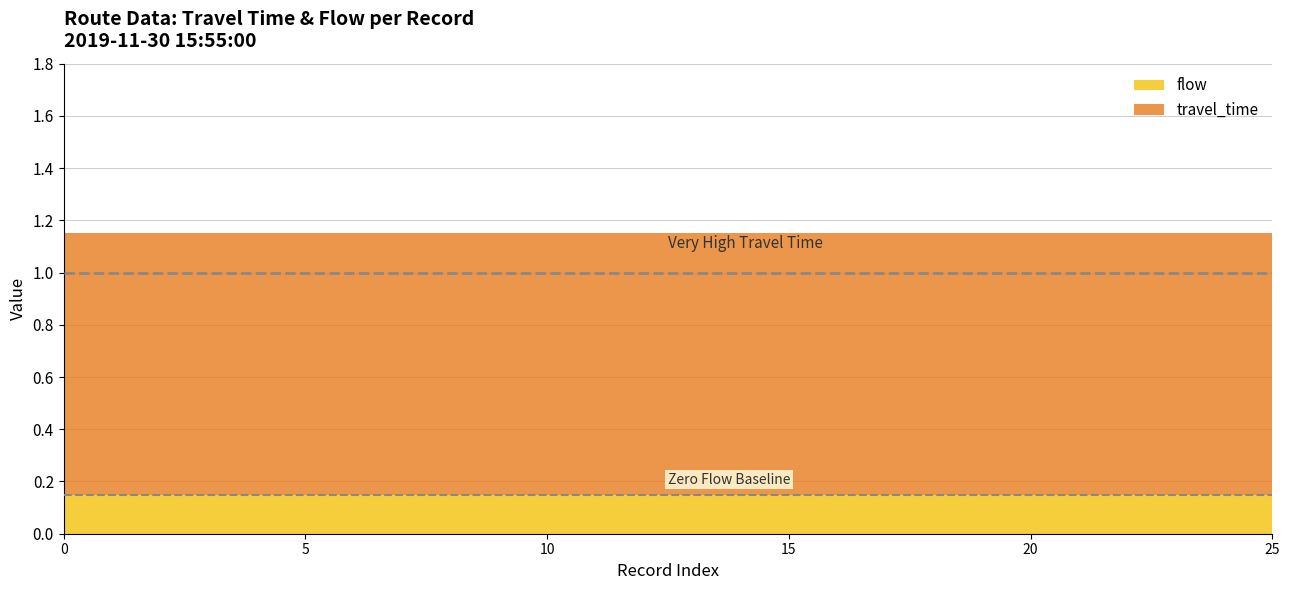

How many data points does each series have?

26